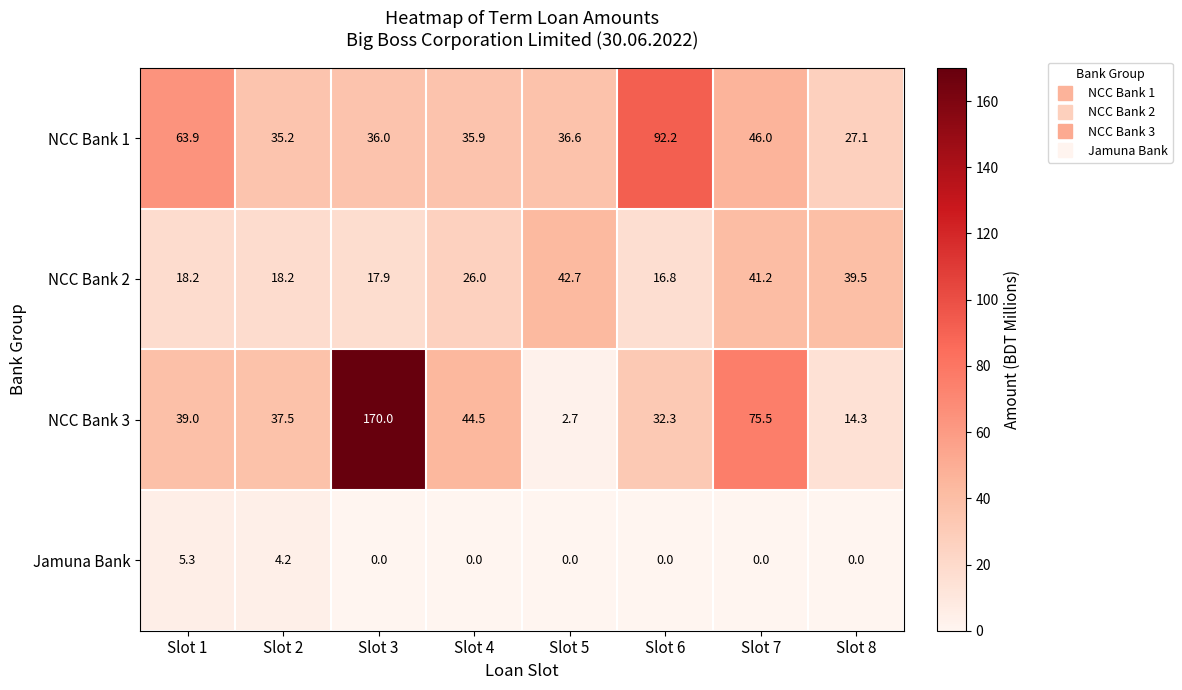

Which series has the widest spread of values?

NCC Bank 3